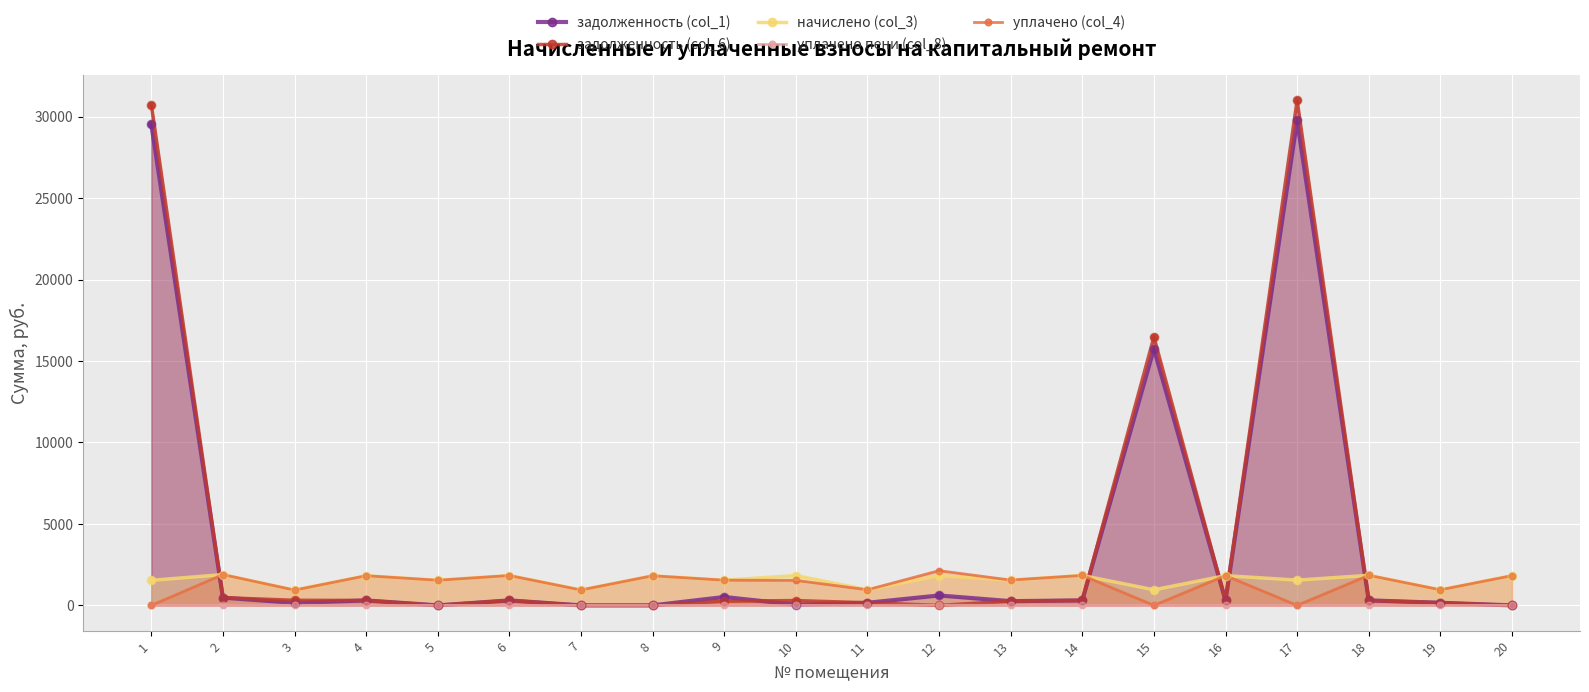

What is the total value across all series at 16?

4258.3